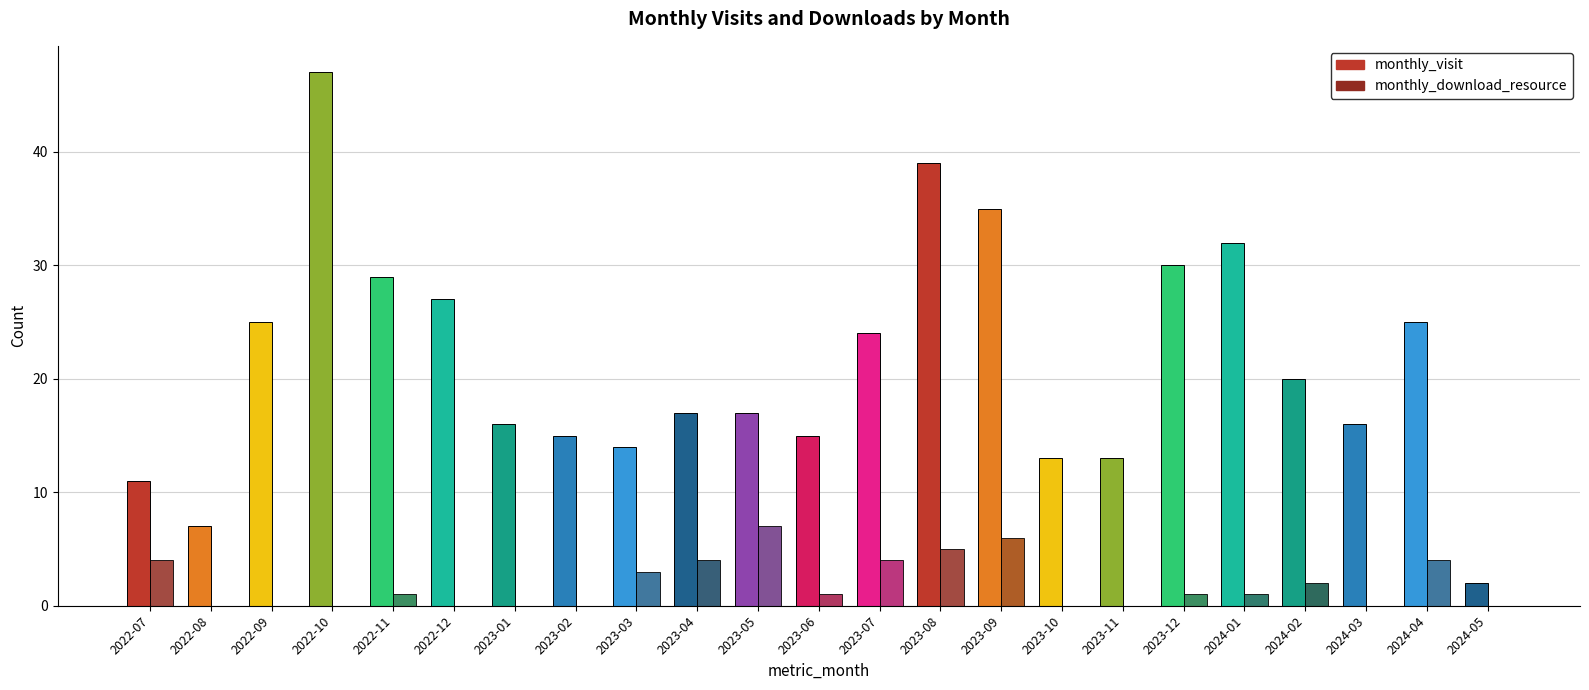

How many groups of bars are there?

23